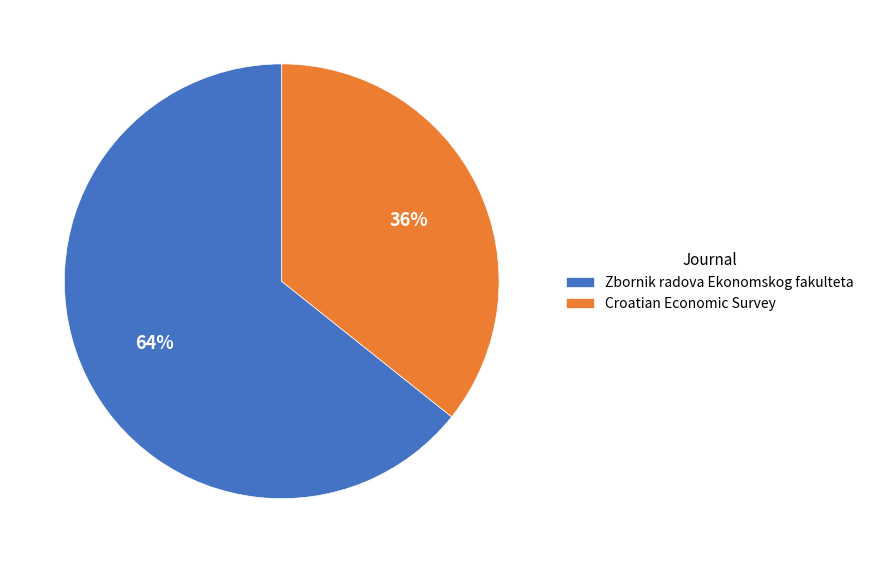

To the nearest percent, what percentage of the pie is Croatian Economic Survey?

36%